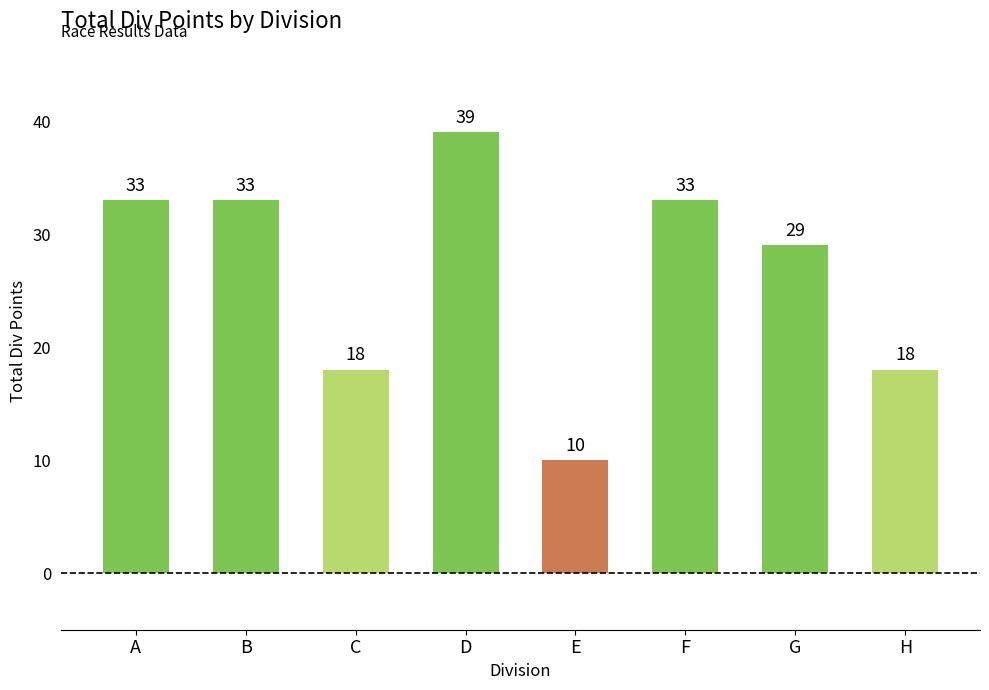

Reading left to right, transcribe all the data shown in this chart.

A=33	B=33	C=18	D=39	E=10	F=33	G=29	H=18